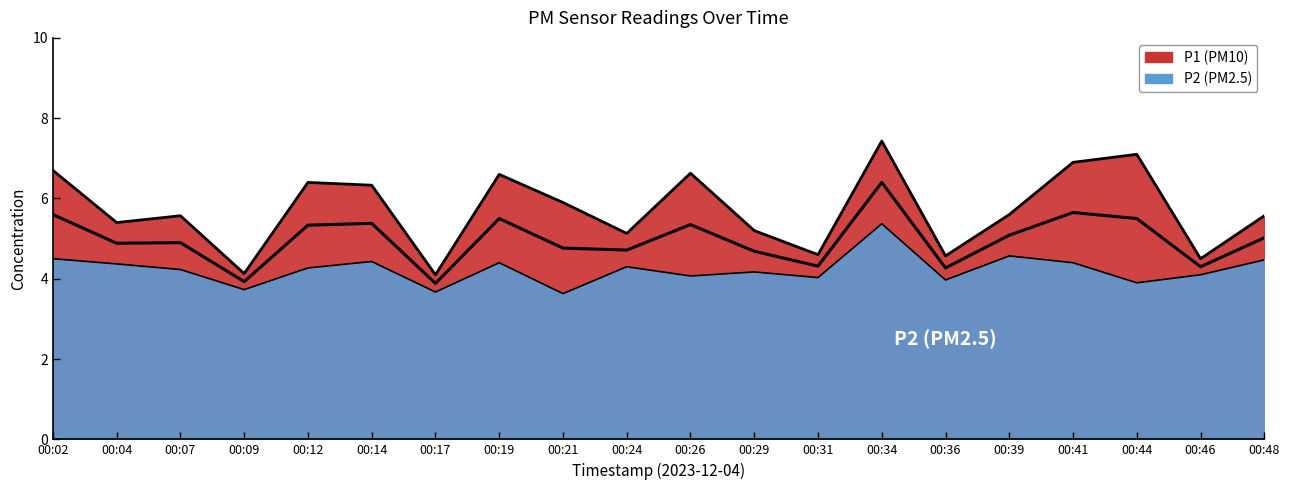

What is the value of the P1 point at the 10th from the left?

5.1